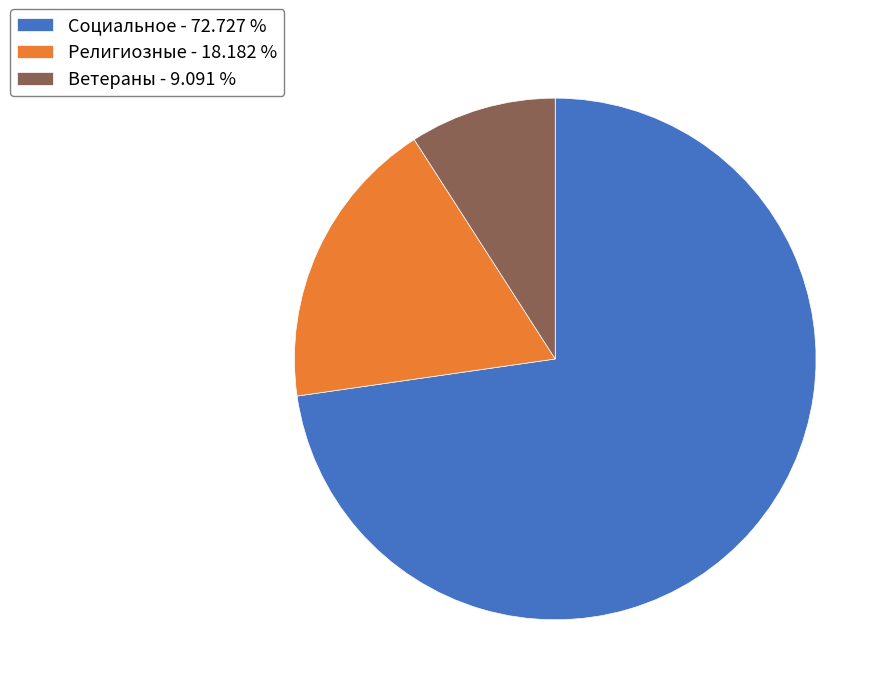

What is the ratio of the value at Ветераны to the value at Социальное?

0.1